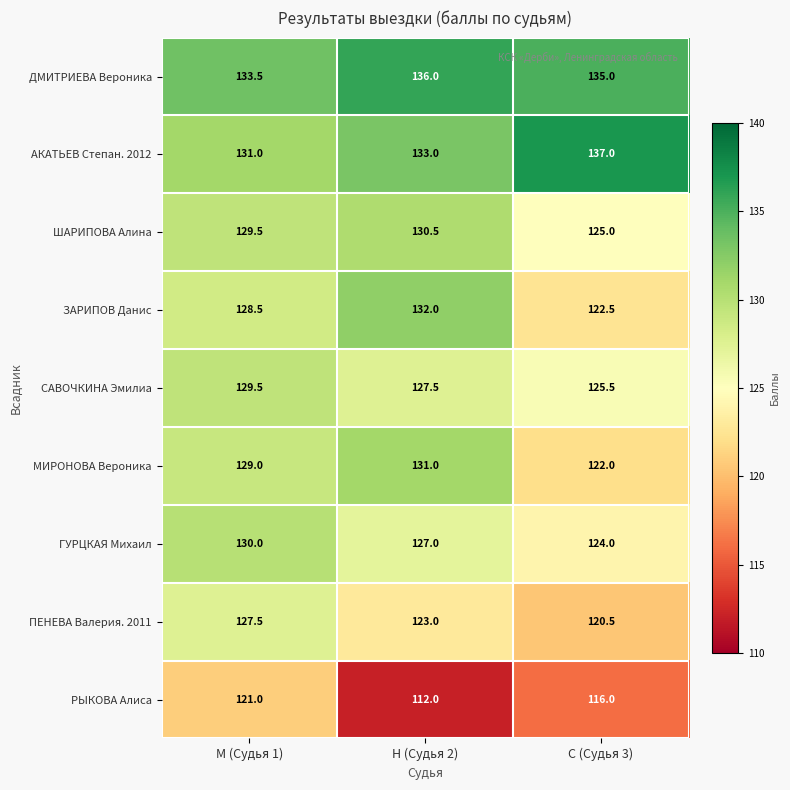

Which series changed the most between Н (Судья 2) and С (Судья 3)?

ЗАРИПОВ Данис